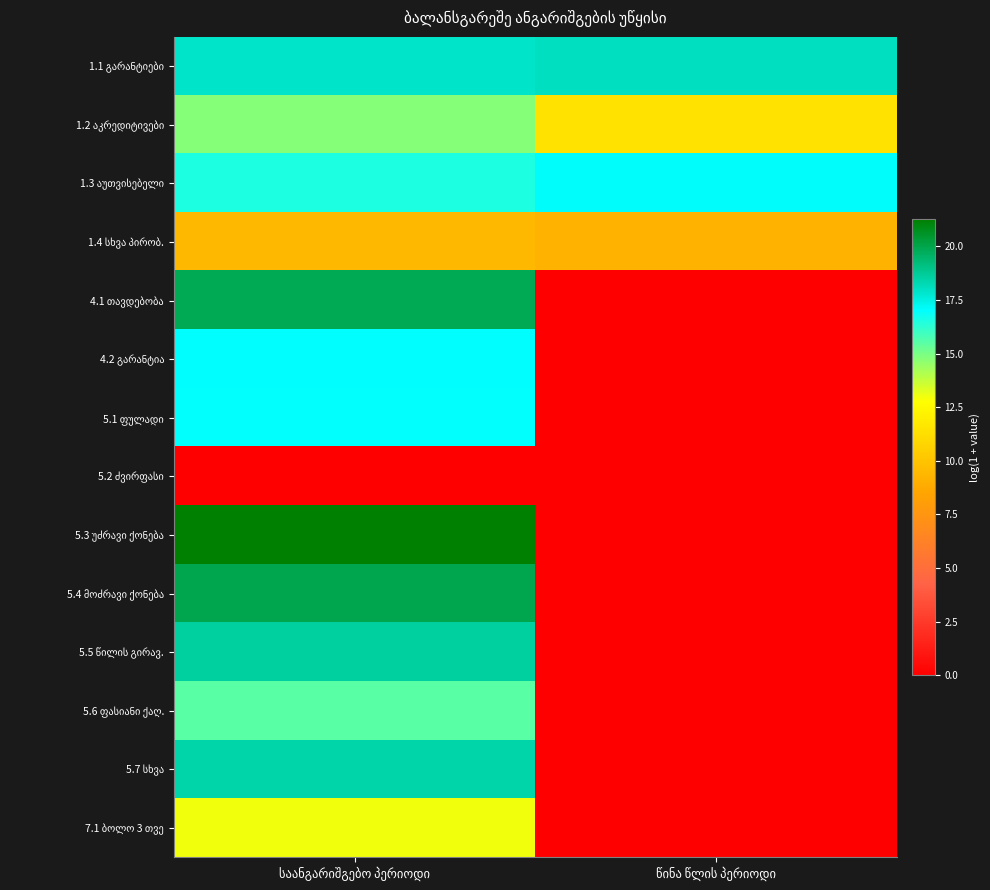

Where does the 5.6 ფასიანი ქაღ. series first go above 15?

საანგარიშგებო პერიოდი